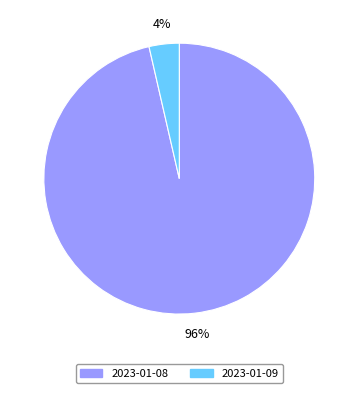

Is there a majority slice in this chart?

Yes